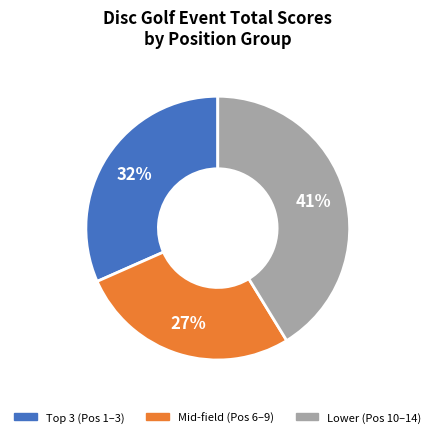

How many slices are in this pie chart?

3